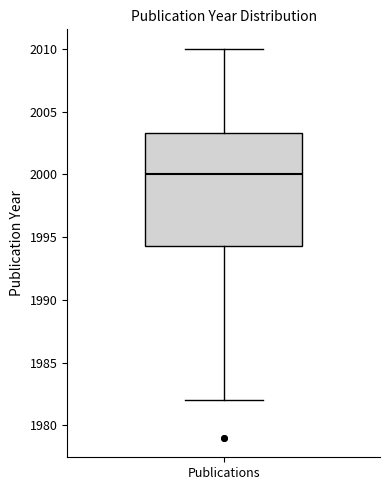

Read this box plot against the y-axis: the position of the median line, the range covered by the box, and the ends of both whiskers. The values are not printed on the chart, so give them approximately, as read against the axis.

median 2000.0, box 1994.5 to 2003.5, whiskers 1982.0 to 2010.0